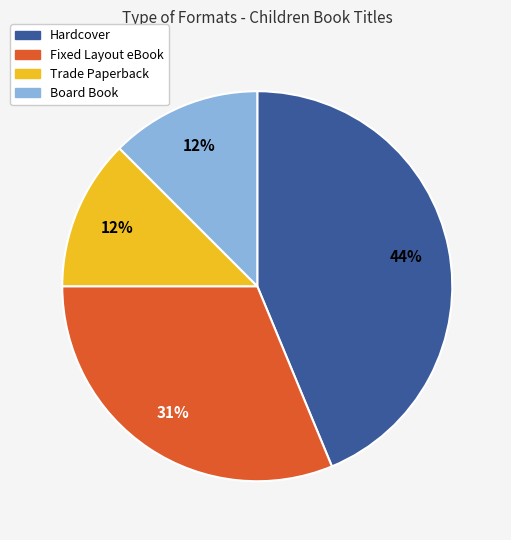

Which category has the biggest portion of the pie?

Hardcover